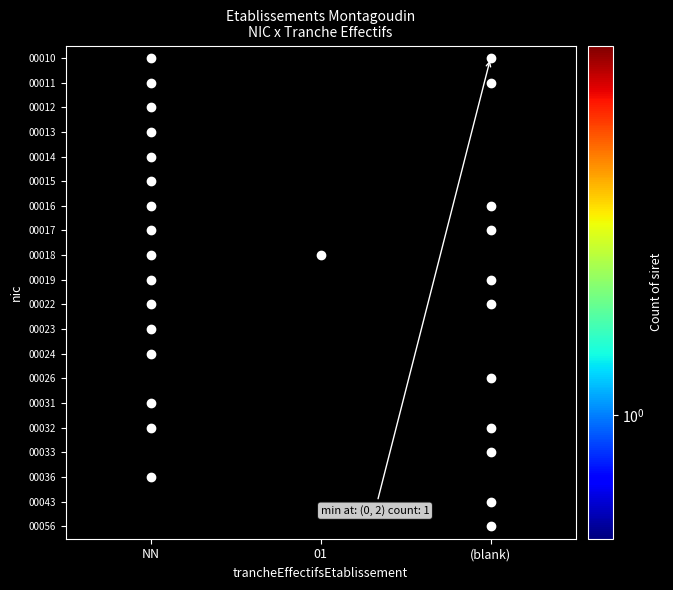

At how many categories does at least one series exceed 5?

1